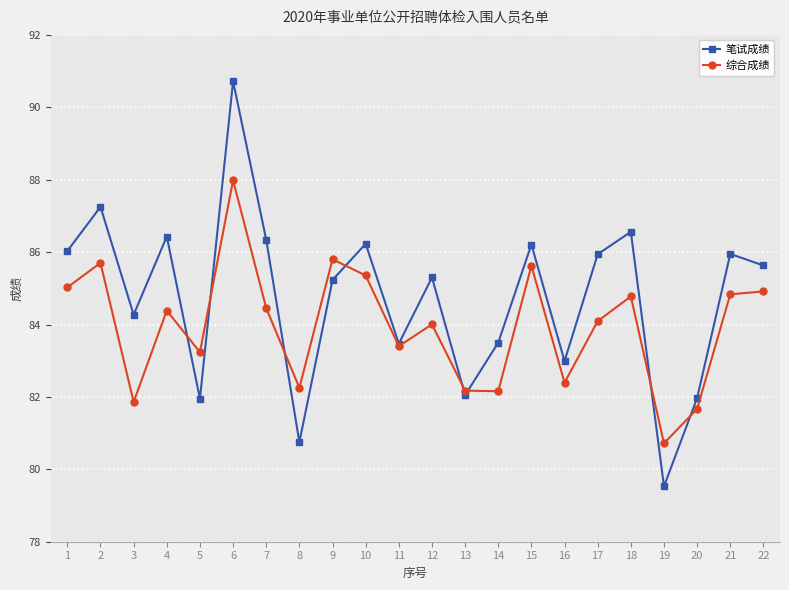

List the series in order of their overall mean, highest first.

笔试成绩, 综合成绩